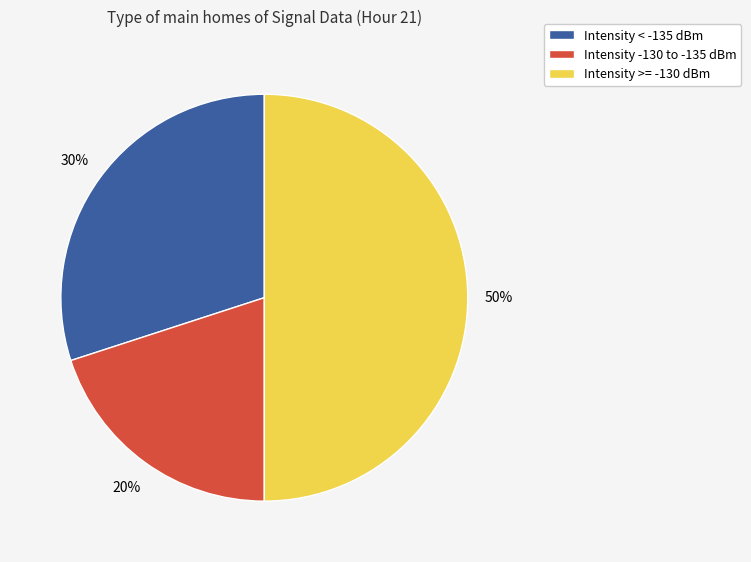

Which category has the smallest portion of the pie?

Intensity -130 to -135 dBm